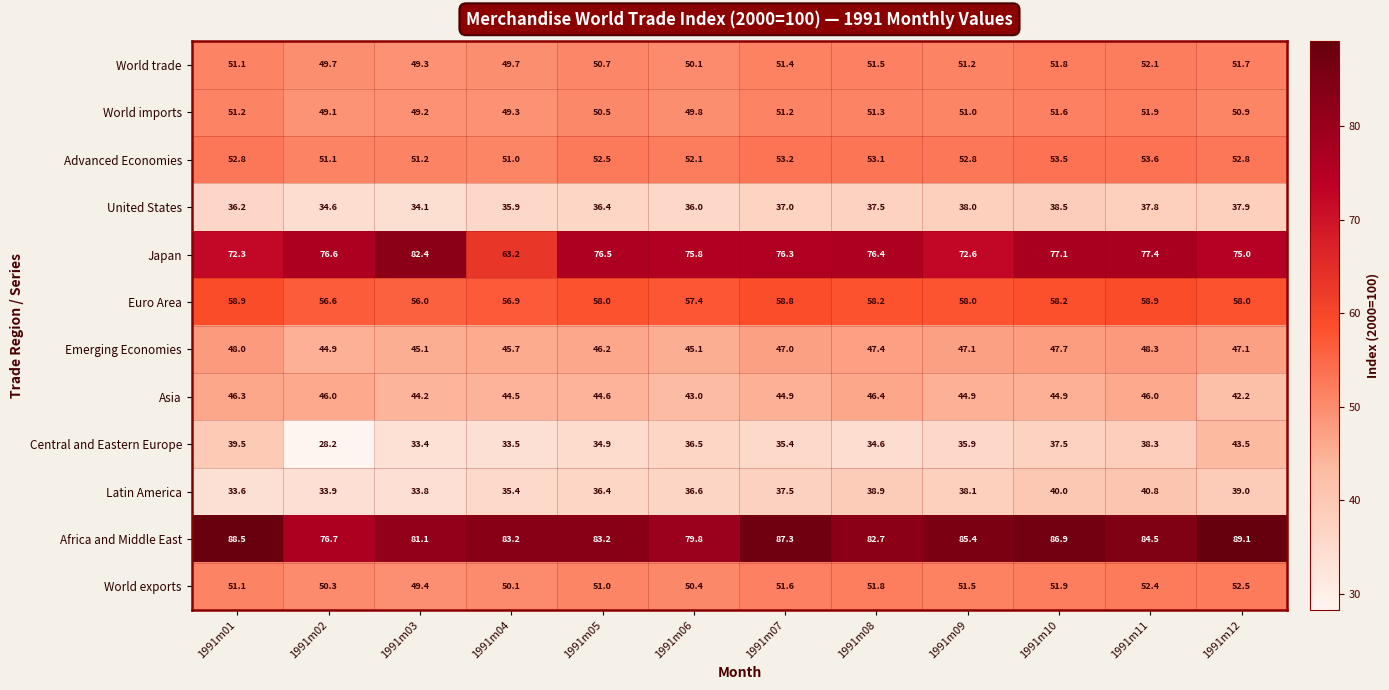

Which series has the largest total across all categories?

Africa and Middle East